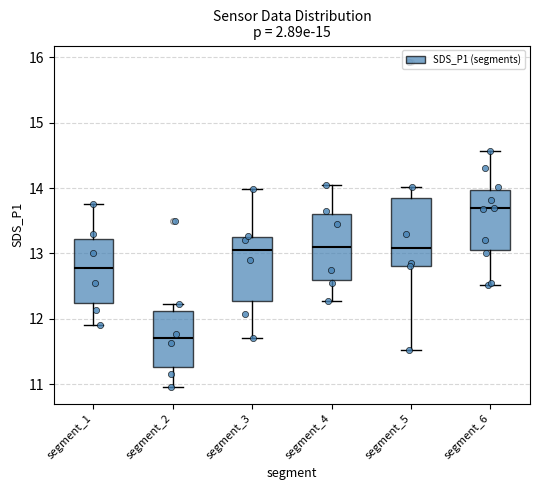

Which box has the highest median line?

segment_6